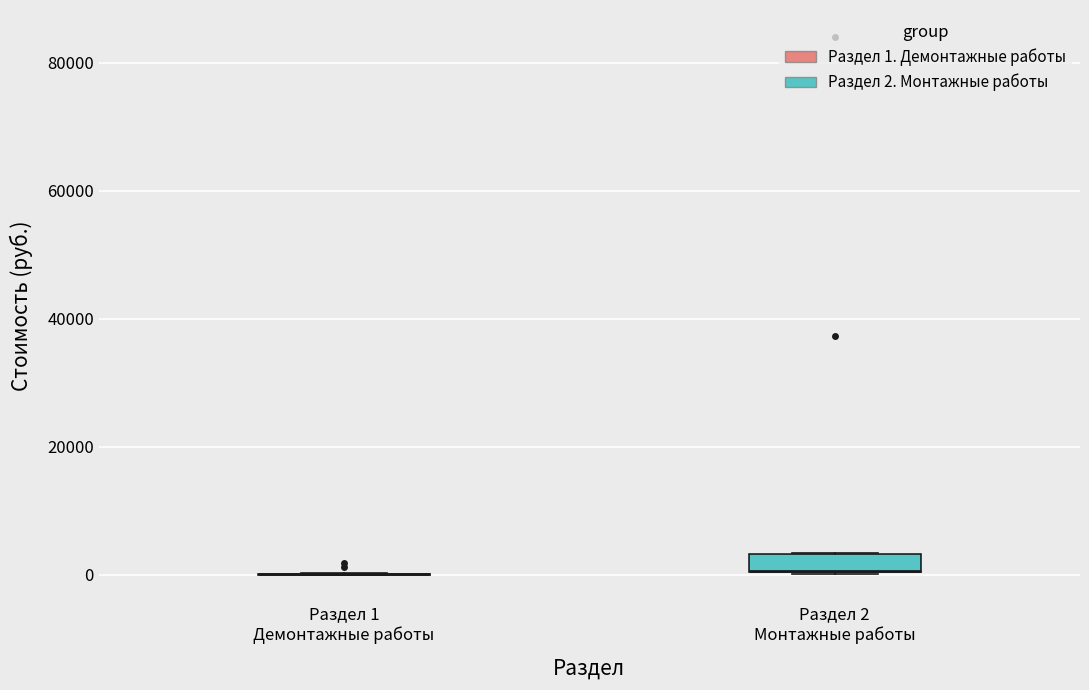

Which box is the tallest, from its lower edge to its upper edge?

Раздел 2 Монтажные работы